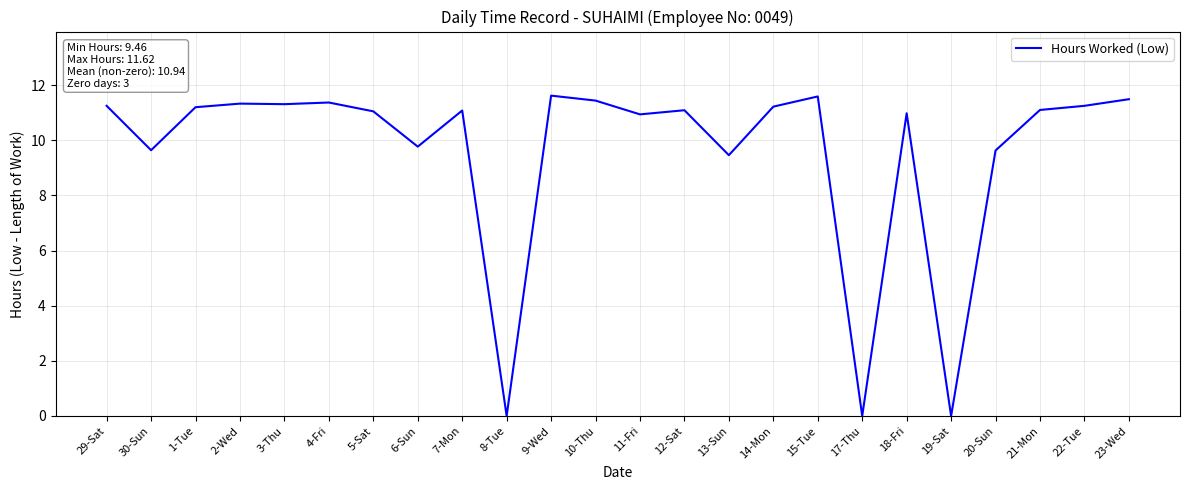

At which category does the data reach its first local valley?

30-Sun